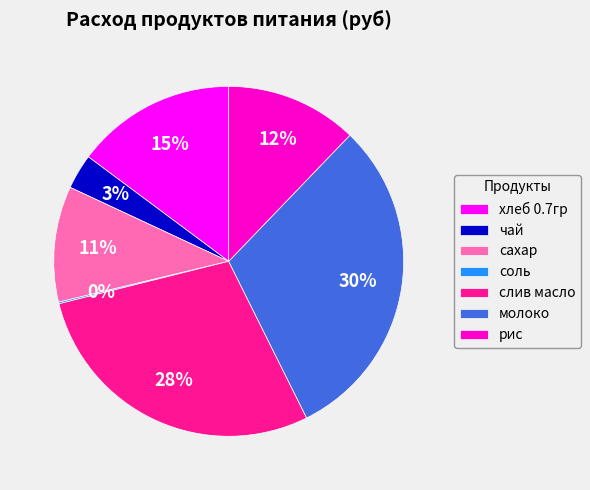

To the nearest percent, what percentage of the pie is сахар?

11%